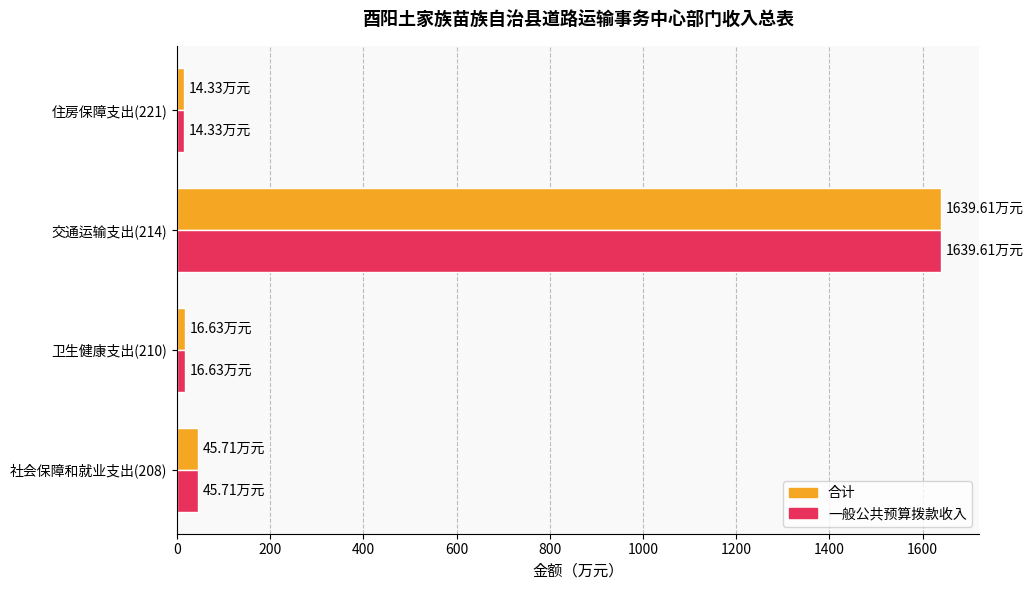

What is the total value across all series at 交通运输支出(214)?

3279.2